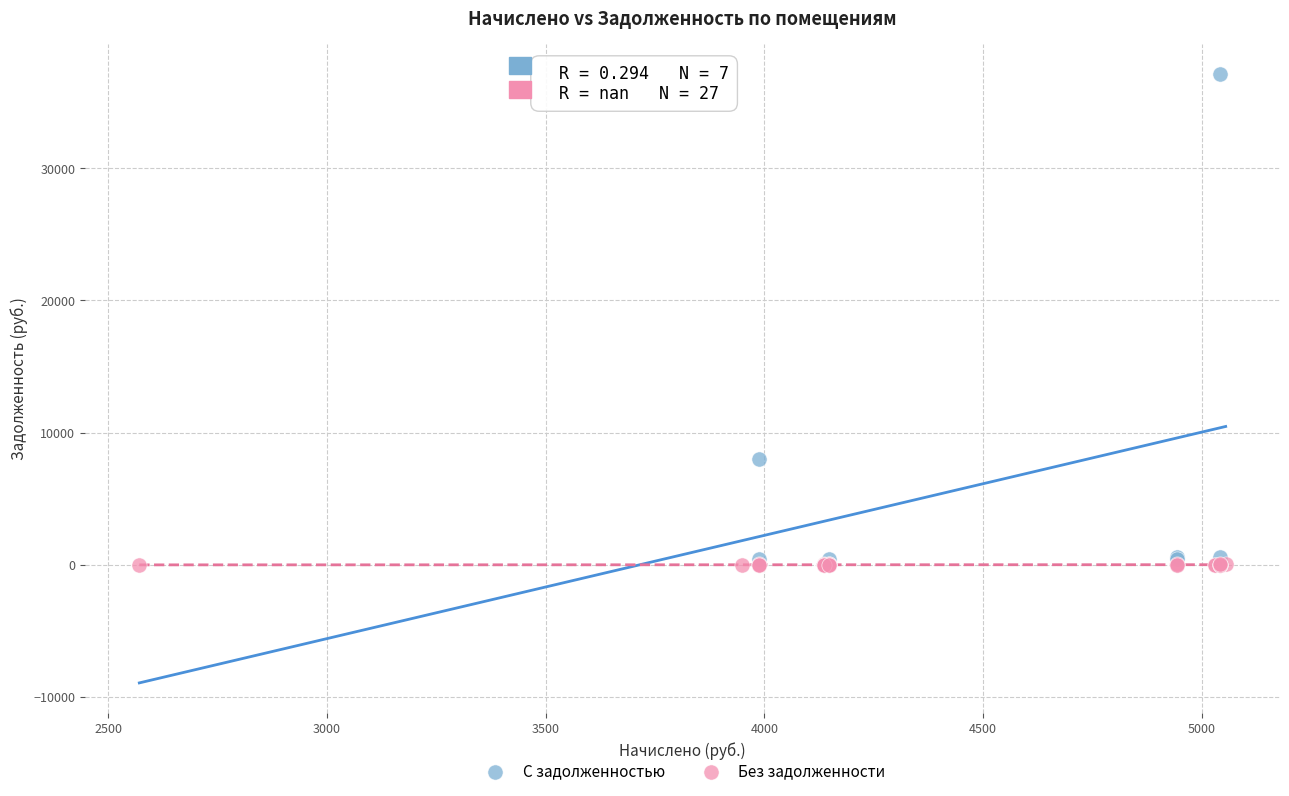

Which series has the widest spread of Y values?

С задолженностью